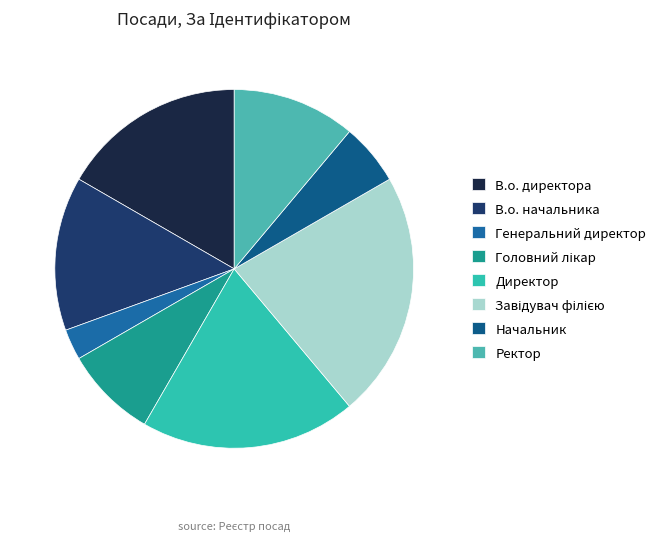

What percentage is NOT represented by В.о. начальника?

86.1%